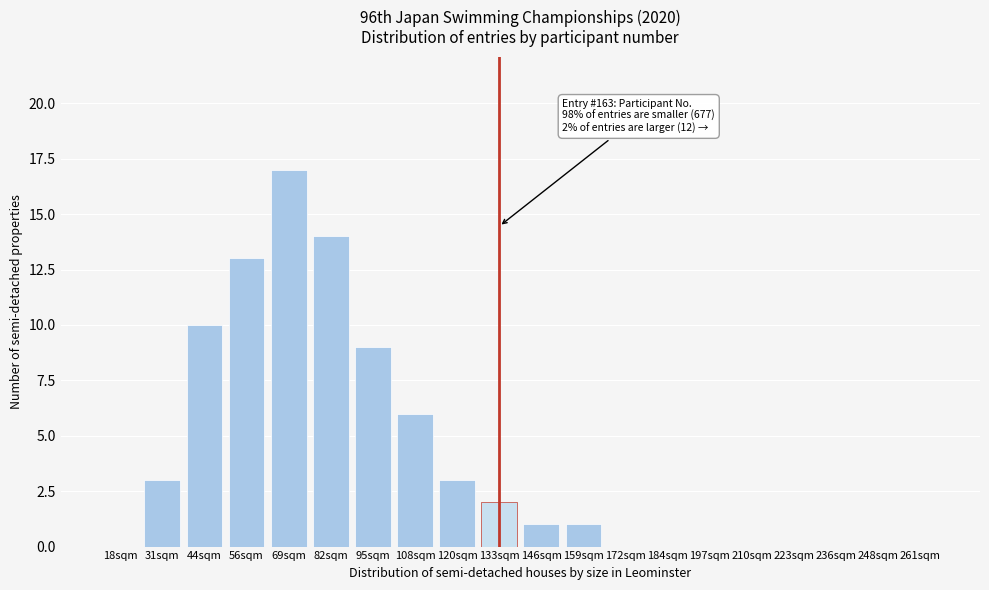

Reading left to right, list all the values displayed in this chart.

18sqm=0	31sqm=3	44sqm=10	56sqm=13	69sqm=17	82sqm=14	95sqm=9	108sqm=6	120sqm=3	133sqm=2	146sqm=1	159sqm=1	172sqm=0	184sqm=0	197sqm=0	210sqm=0	223sqm=0	236sqm=0	248sqm=0	261sqm=0